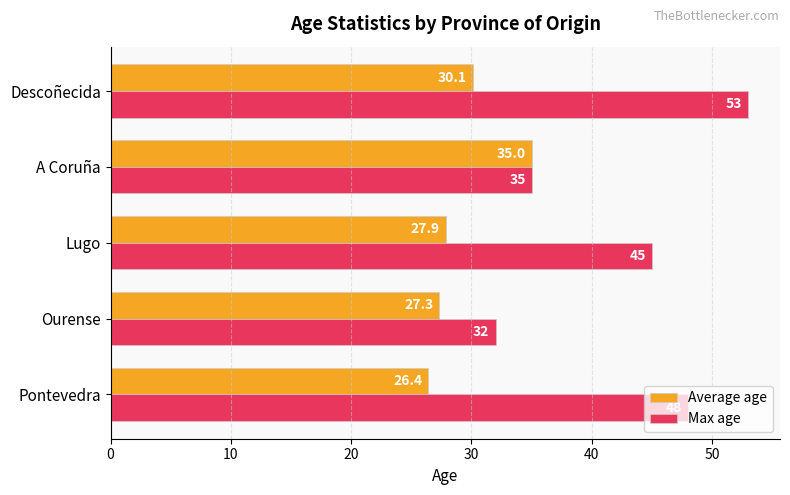

What is the sum of all Max age values?

213.0